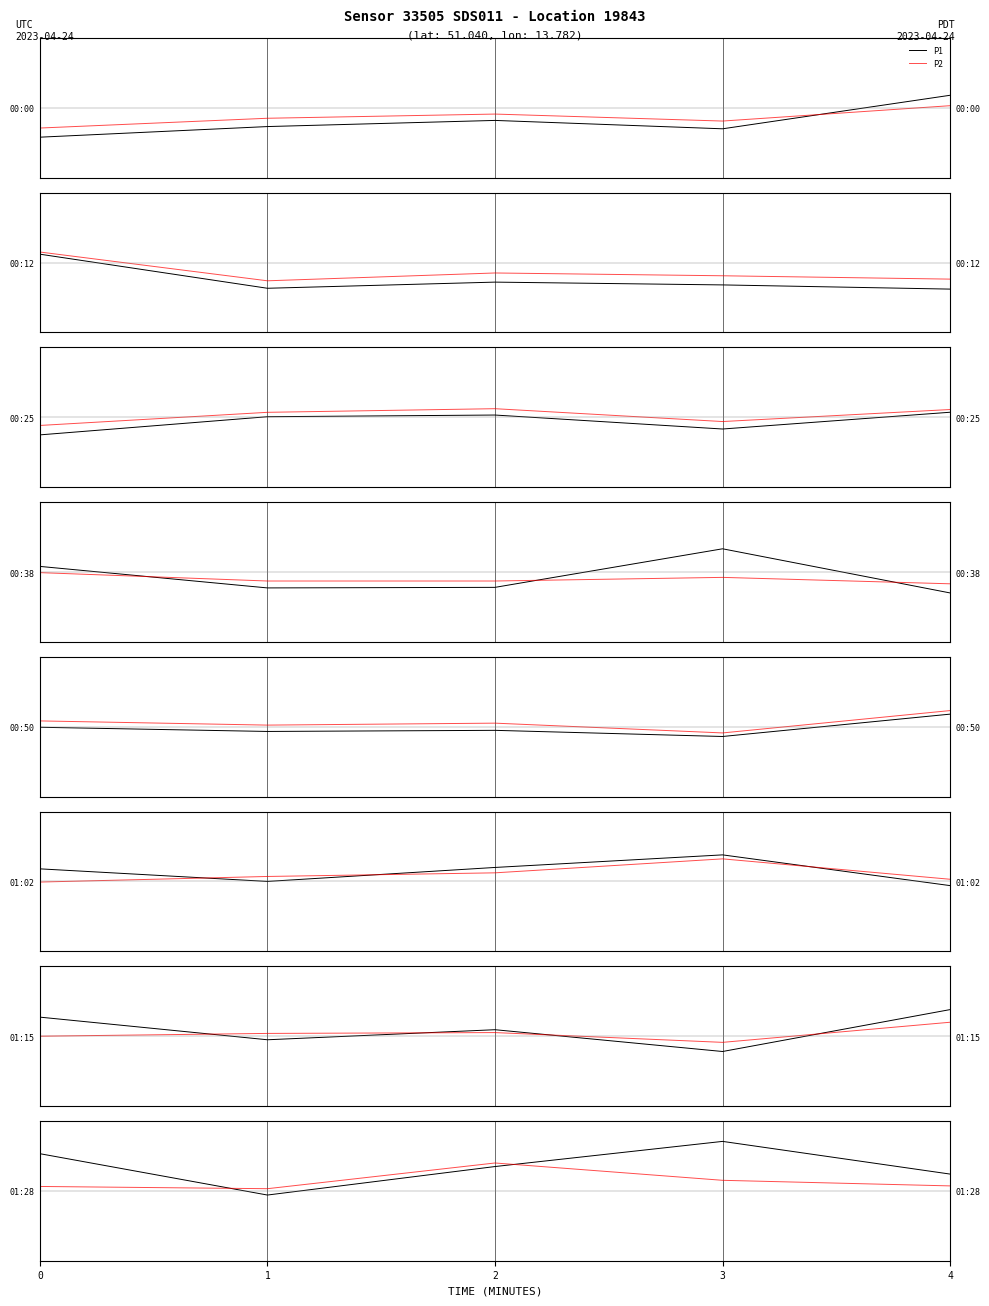

What is the sum of the P2 values at 3 and 0?

0.5